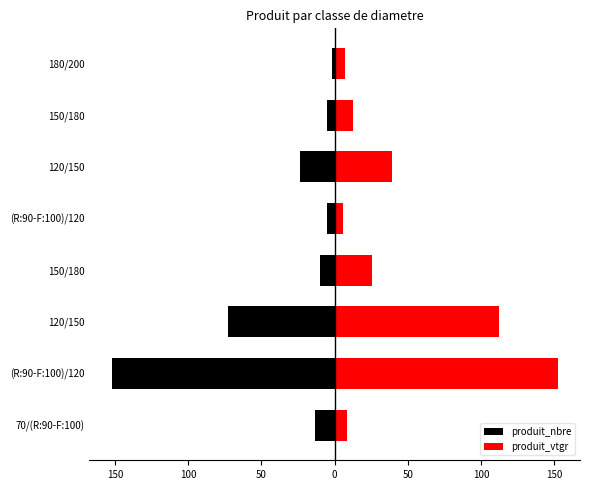

What are all the series names shown in the legend?

produit_nbre, produit_vtgr